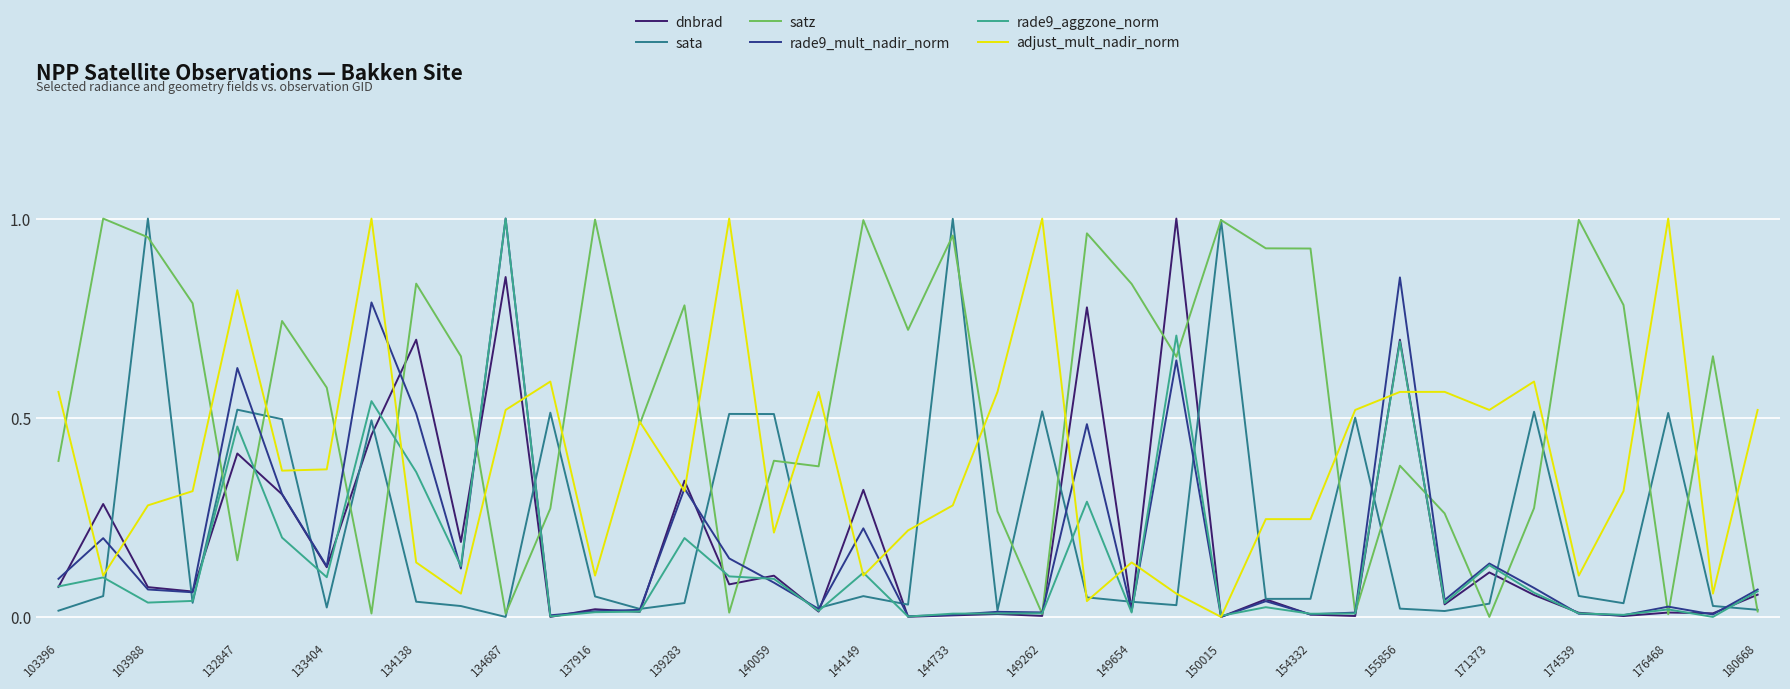

How many lines are shown in the chart?

6